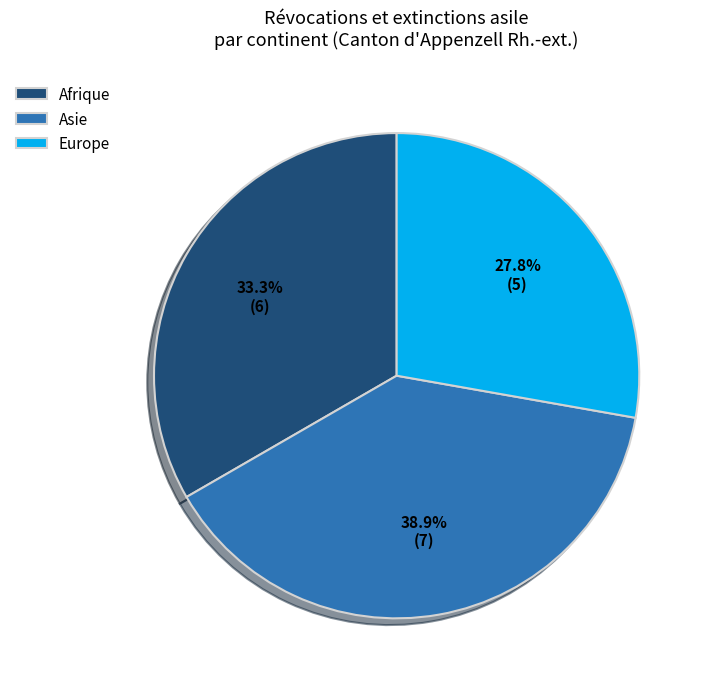

Count the number of slices in the pie.

3